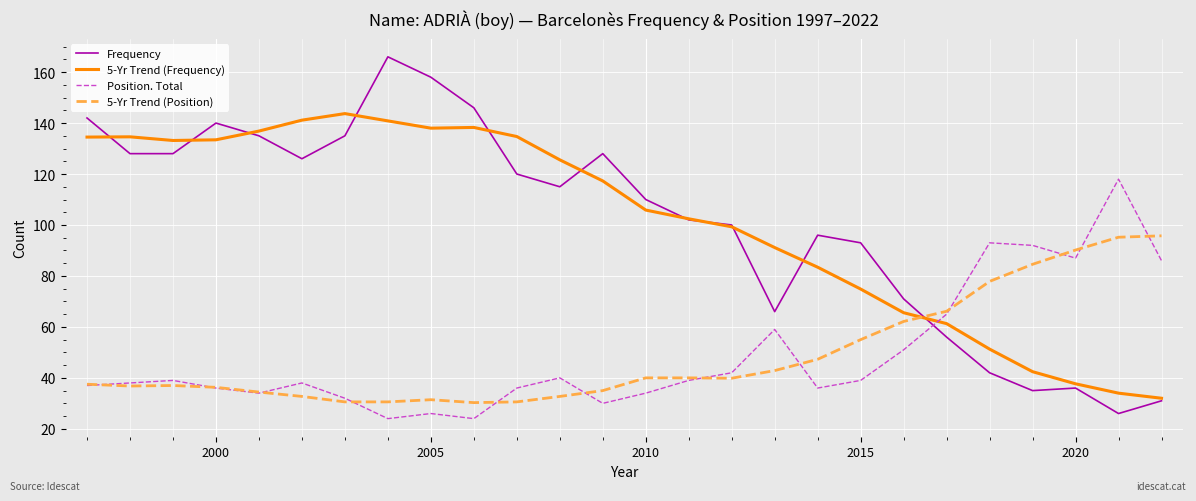

How many lines are shown in the chart?

4